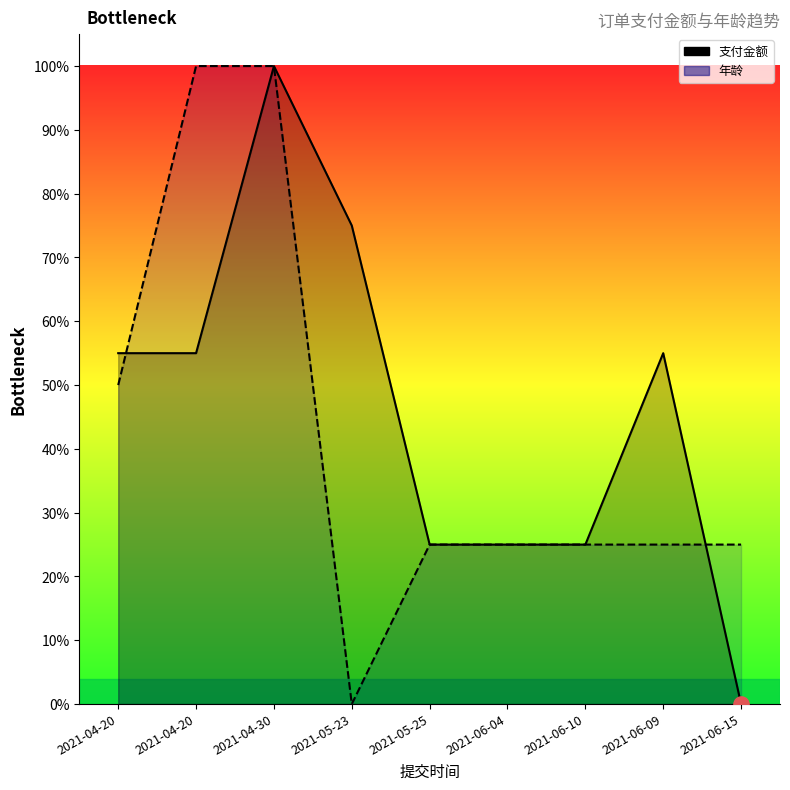

At how many categories does at least one series exceed 29?

5